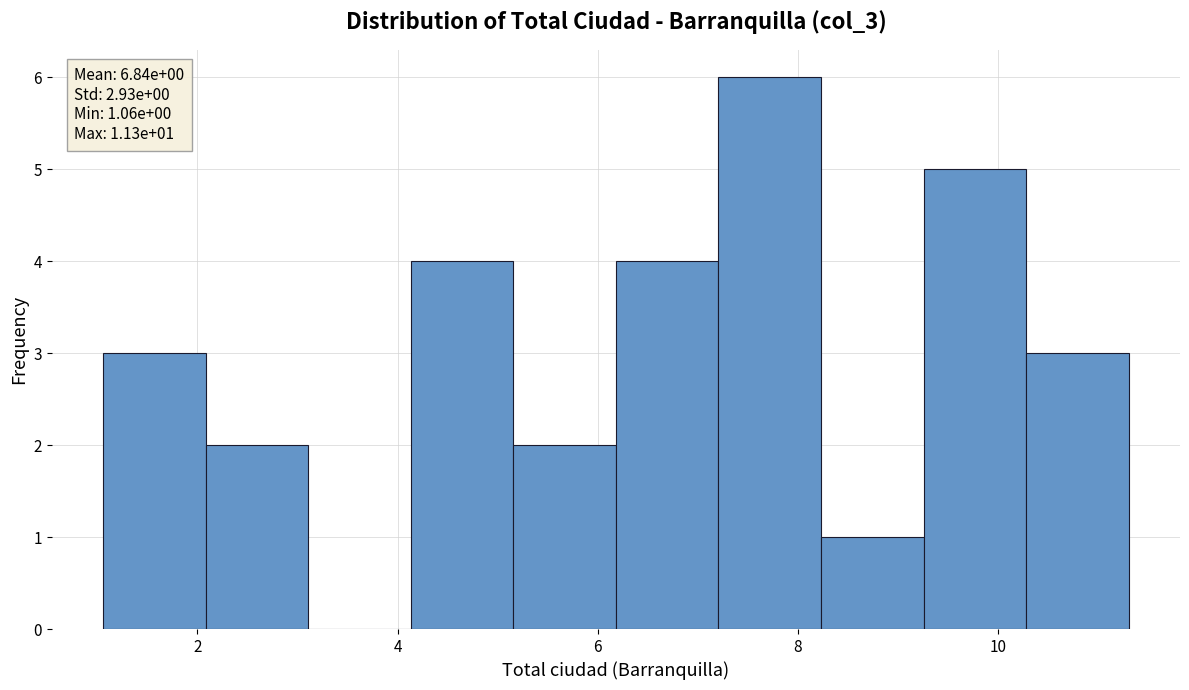

Which range on the x-axis has the tallest bar?

7.2 to 8.2